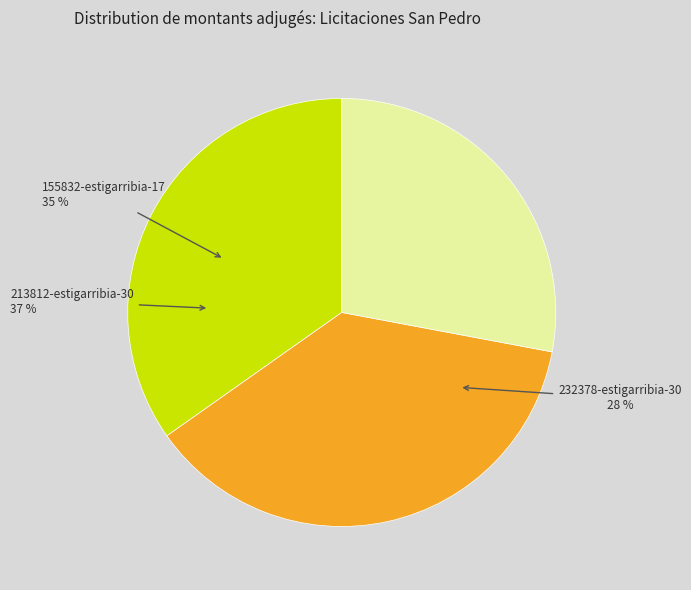

Rank the categories by value from highest to lowest.

213812-estigarribia-gonzalez-geronima-30, 155832-estigarribia-gonzalez-geronima-17, 232378-estigarribia-gonzalez-geronima-30